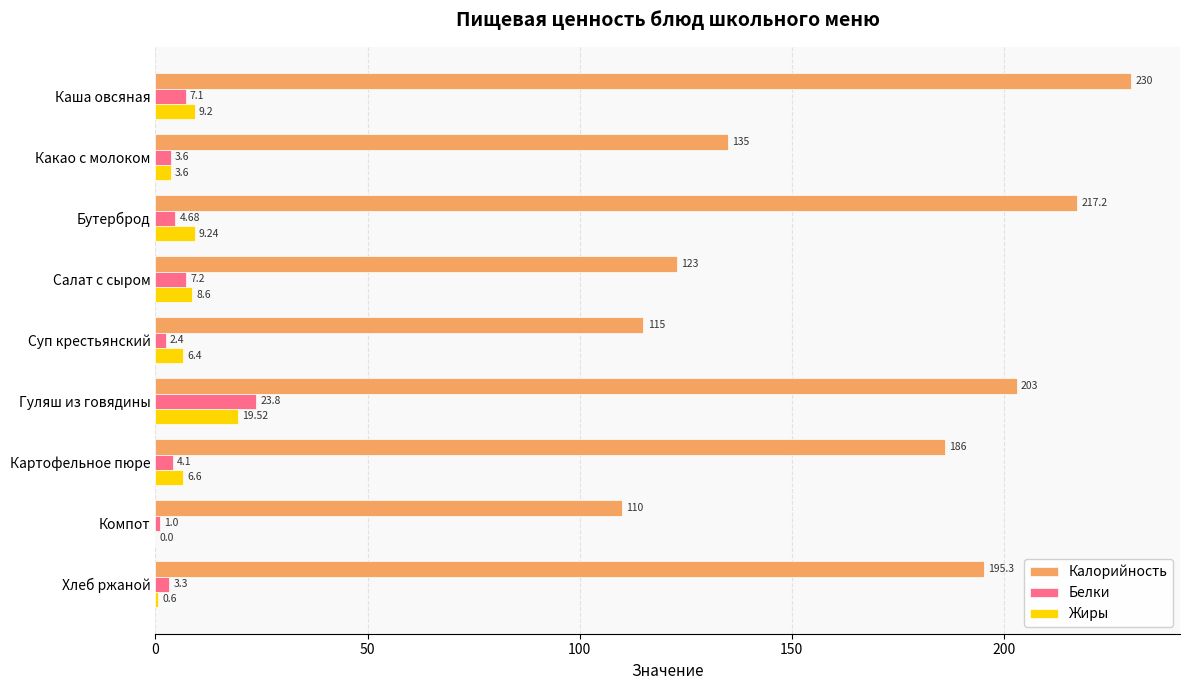

What is the sum of all Белки values?

57.2